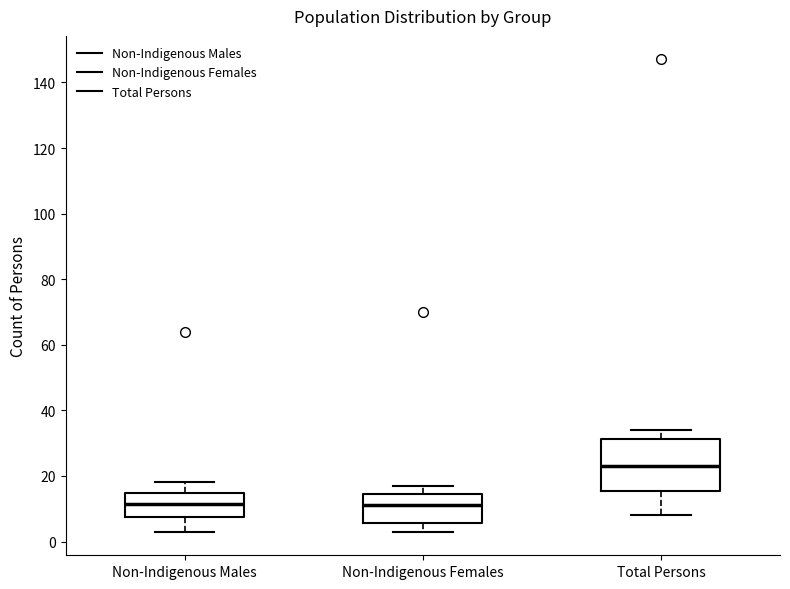

Where does the upper whisker of the box for Non-Indigenous Males end on the y-axis? The values are not printed on the chart, so give them approximately, as read against the axis.

18